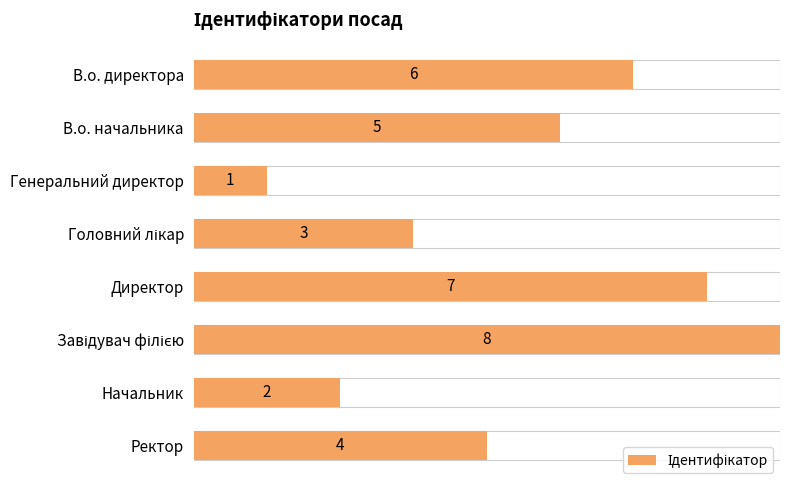

Count the values in the range 3 to 7.

5